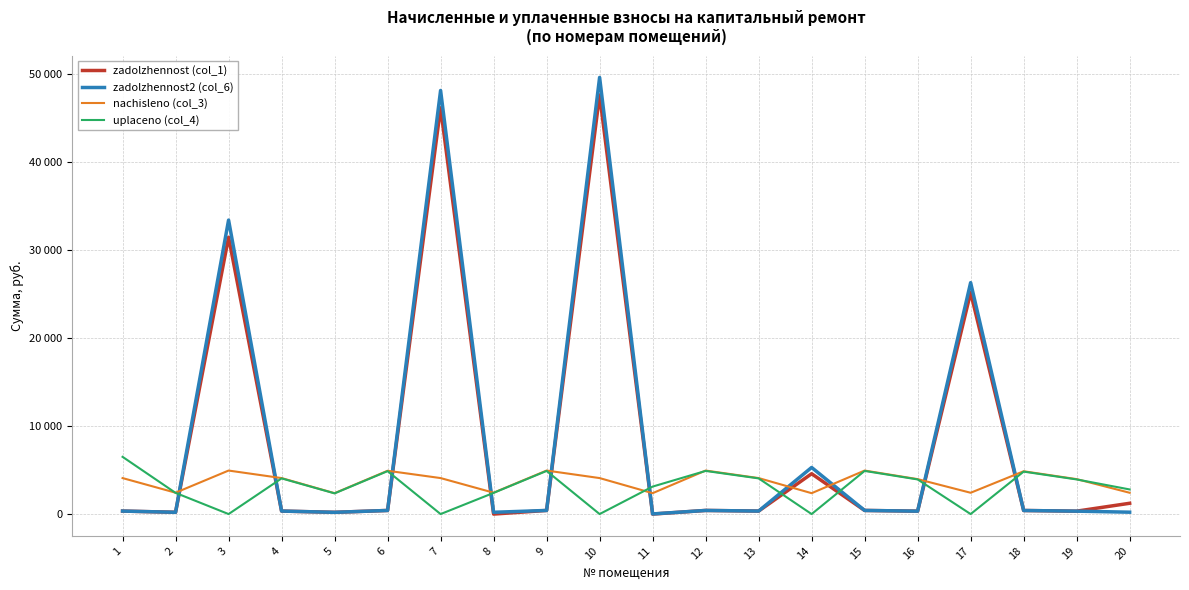

What are all the series names shown in the legend?

zadolzhennost (col_1), zadolzhennost2 (col_6), nachisleno (col_3), uplaceno (col_4)